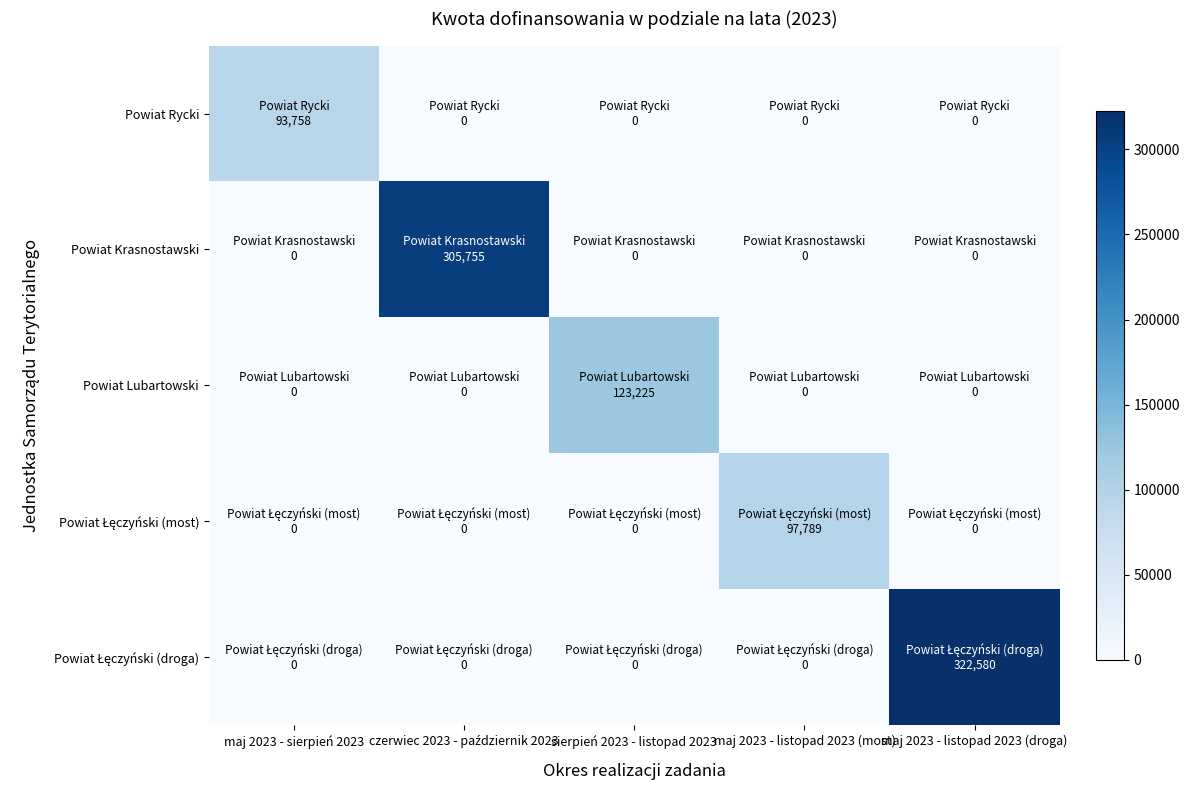

What is the total value across all series at maj 2023 - listopad 2023 (droga)?

322580.4